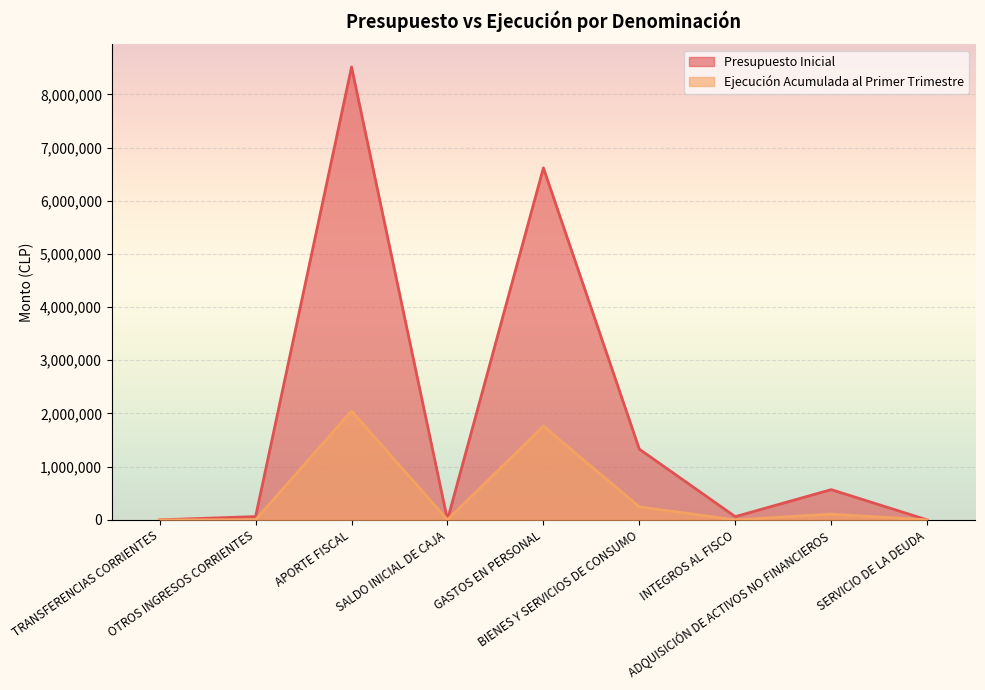

True or false: Ejecución Acumulada al Primer Trimestre and Presupuesto Inicial intersect in this chart.

False